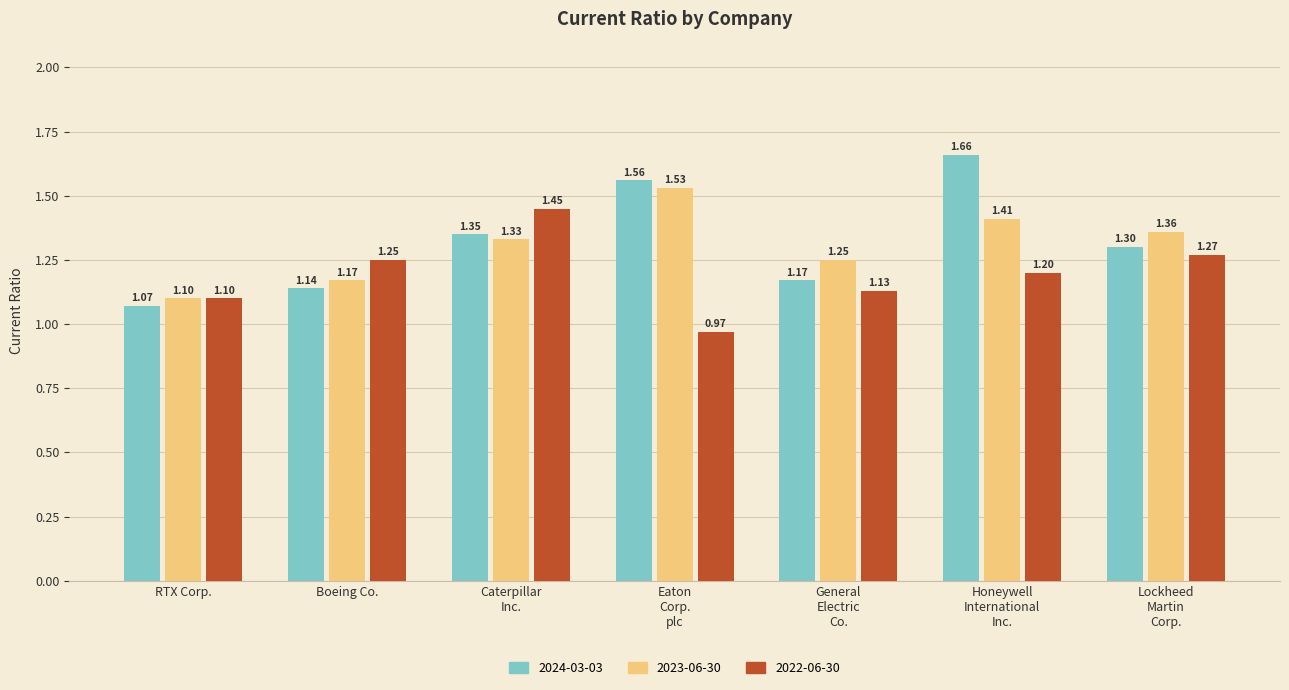

Which series has the largest range (max minus min)?

2024-03-03